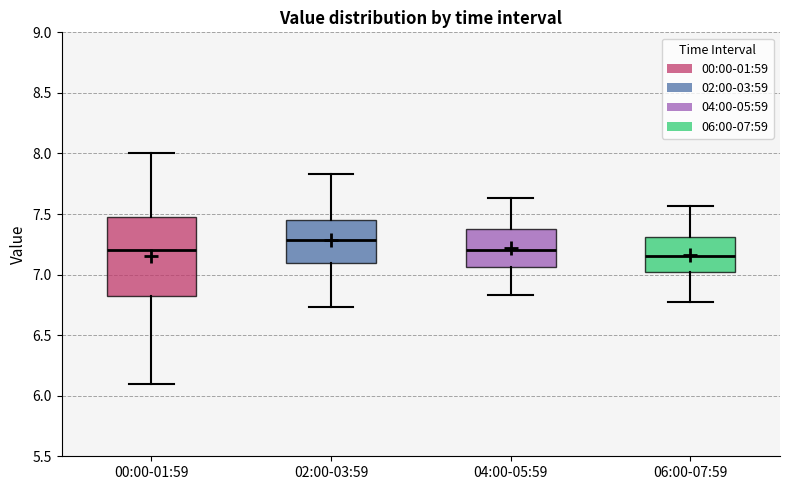

Where does the median line of the box for 06:00-07:59 sit on the y-axis? The values are not printed on the chart, so give them approximately, as read against the axis.

7.15